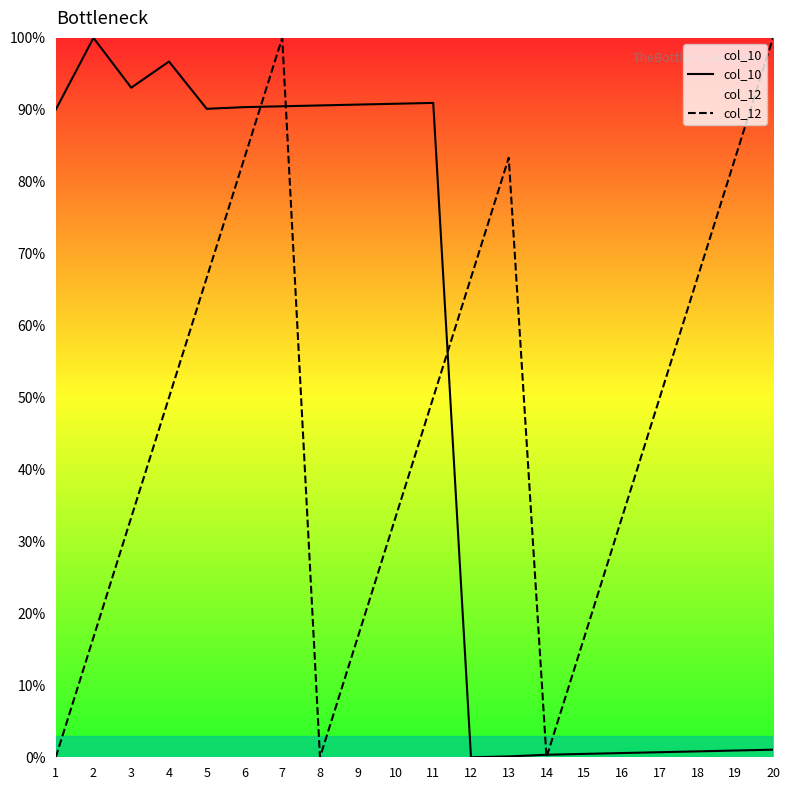

At which category does the chart reach its peak across all series?

2